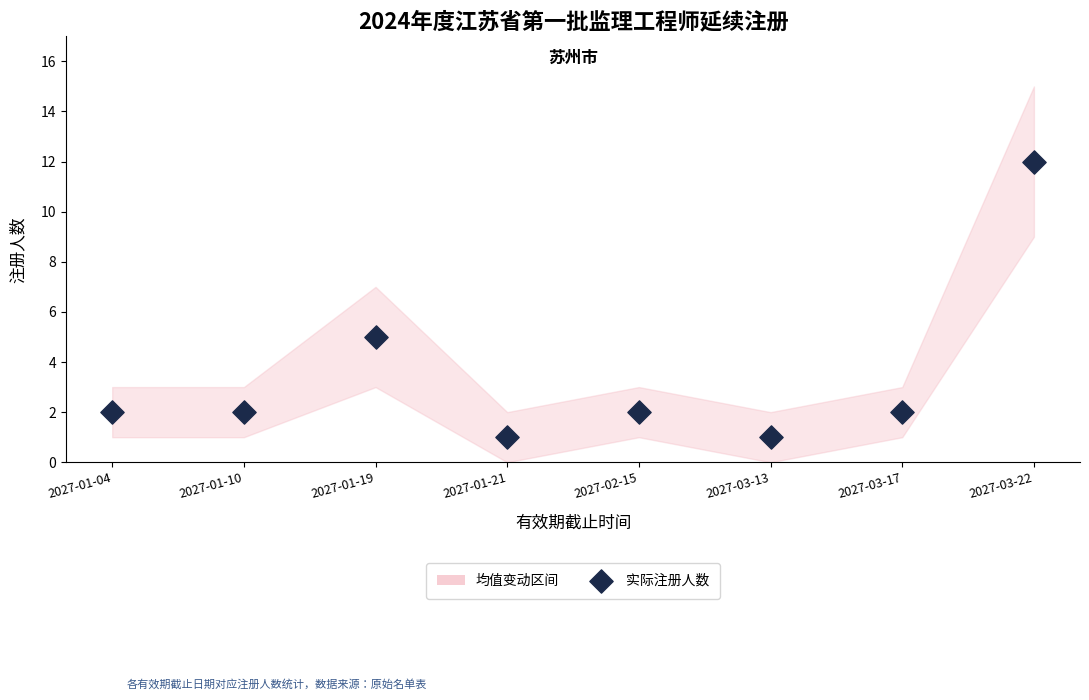

What Y value in the scatter plot is closest to 6?

5